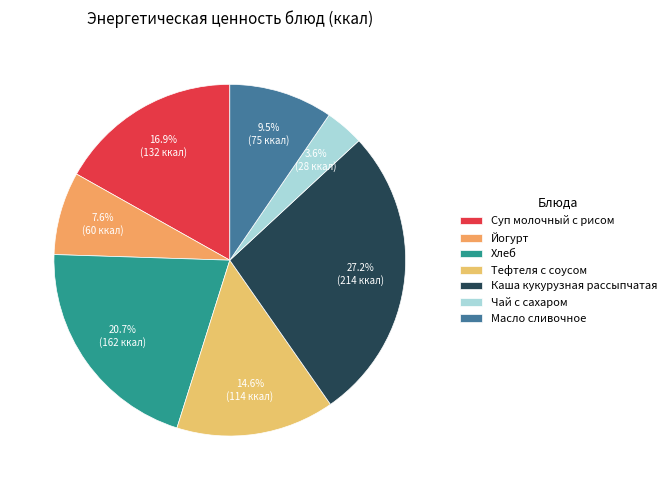

Which slice is the largest?

Каша кукурузная рассыпчатая